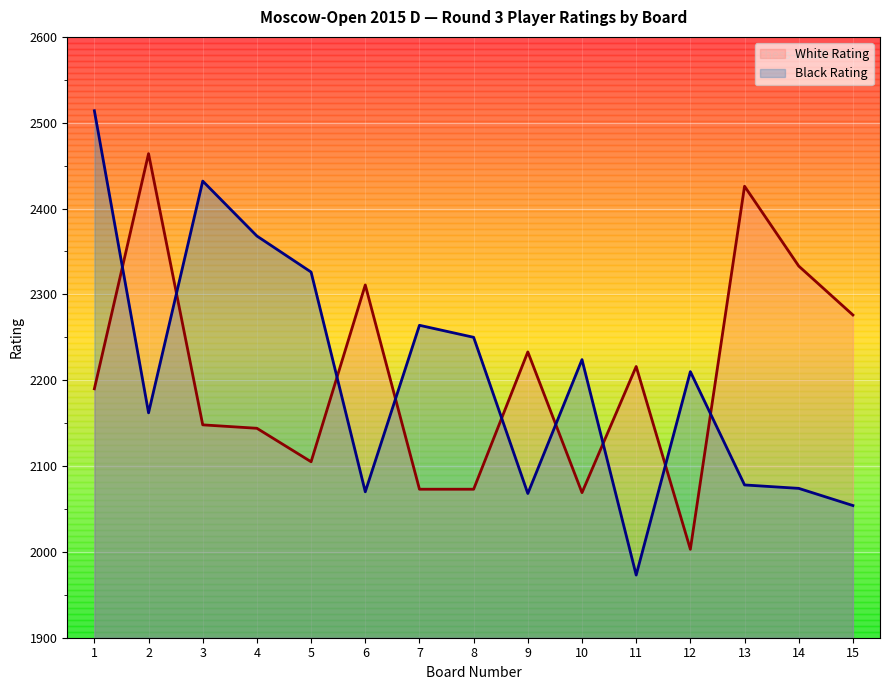

What is the minimum value for White Rating?

2003